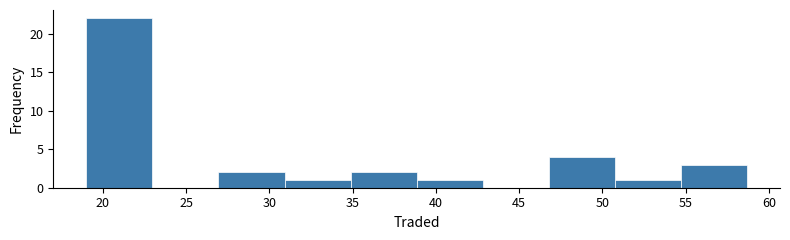

Over which range of the x-axis is the bar tallest?

19.0 to 23.0